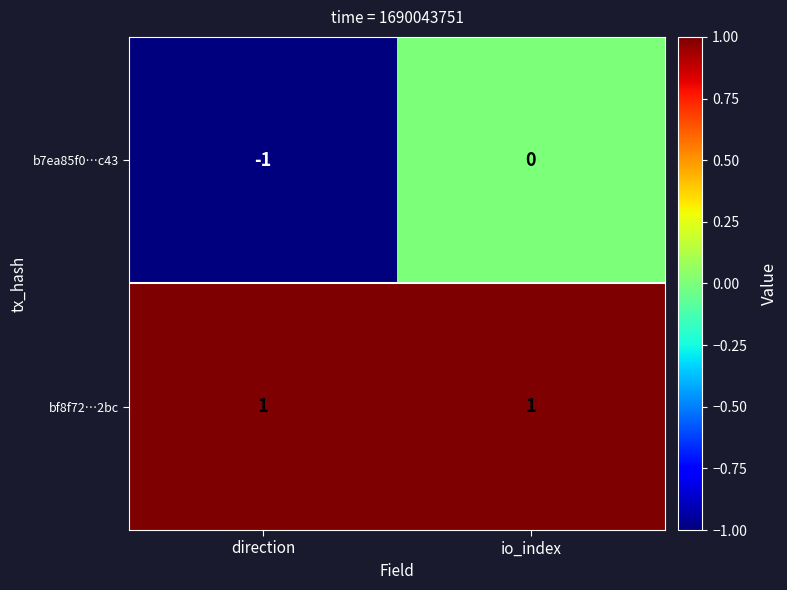

How many data points does each series have?

2